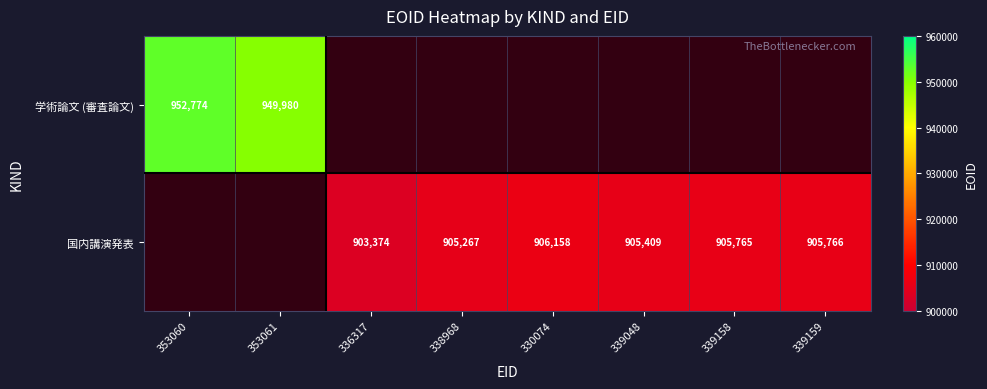

Is it true that 国内講演発表 equals 603478 at 339158?

False